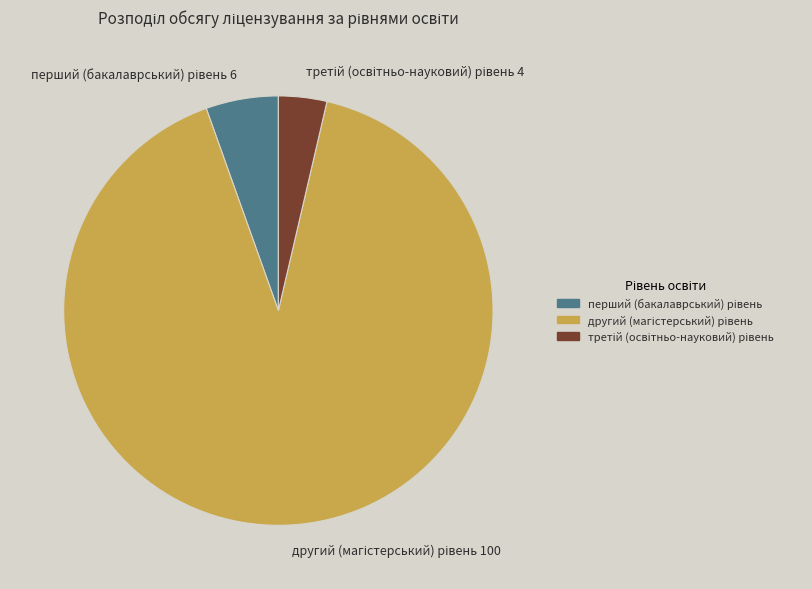

Does any single category account for the majority?

Yes